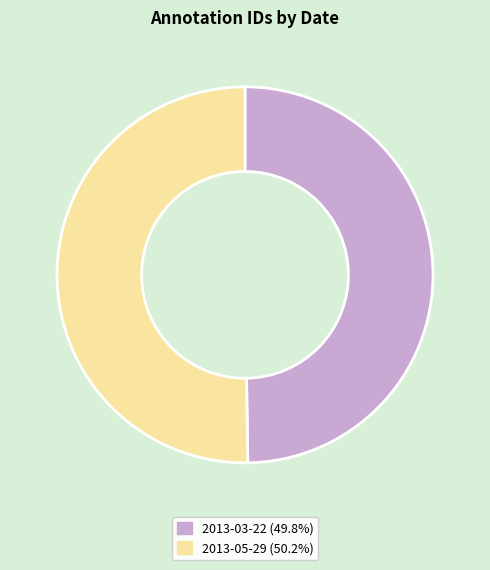

What is the ratio of the value at 2013-03-22 (49.8%) to the value at 2013-05-29 (50.2%)?

1.0